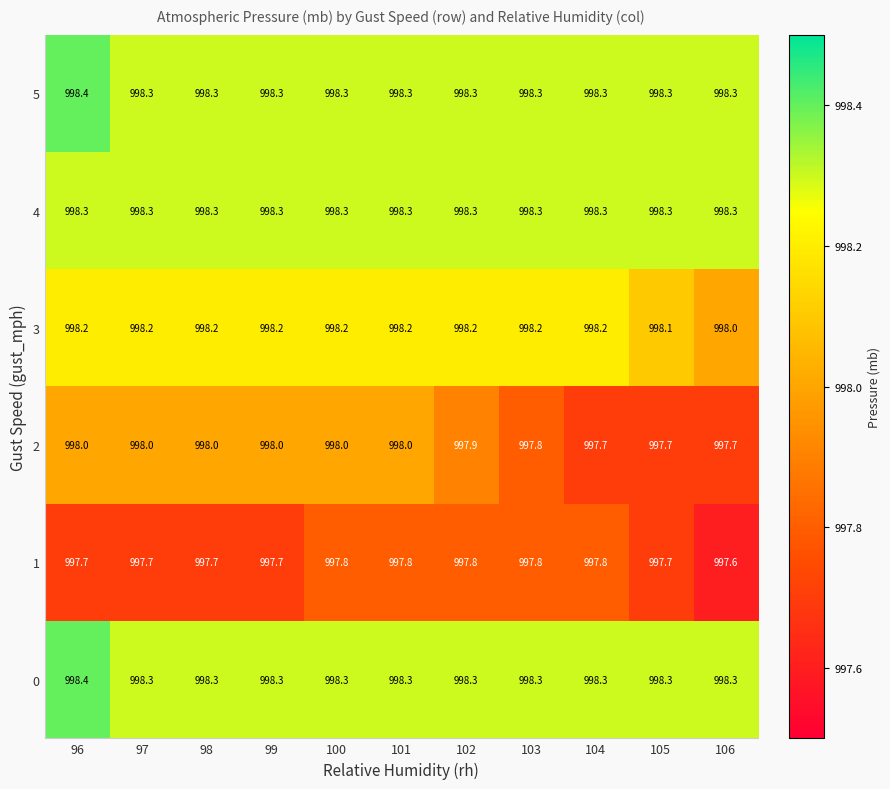

Which category has the highest value across all series?

96